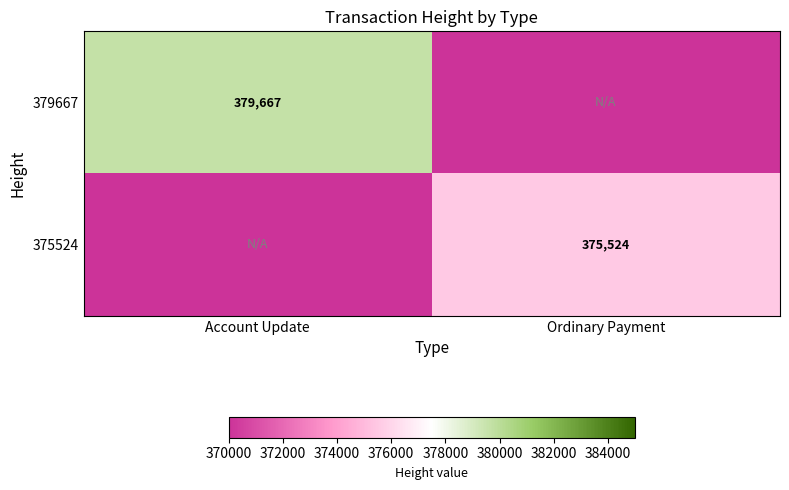

What is the total value across all series at Account Update?

379667